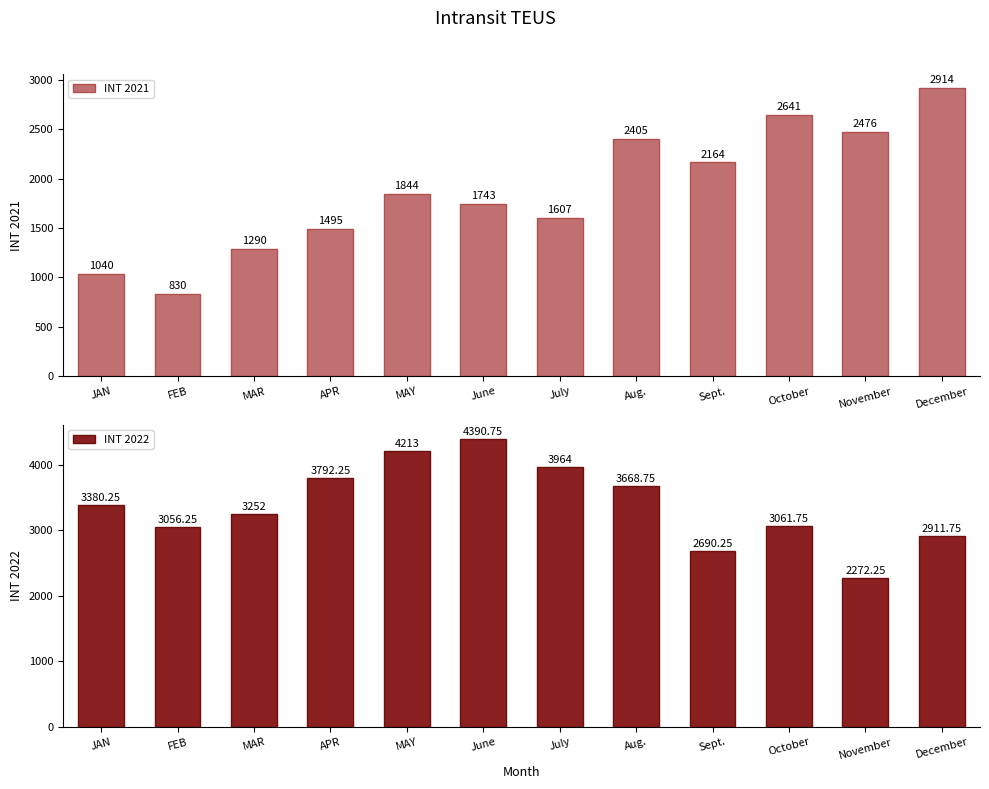

What is the spread (max minus min) of values at November?

203.8